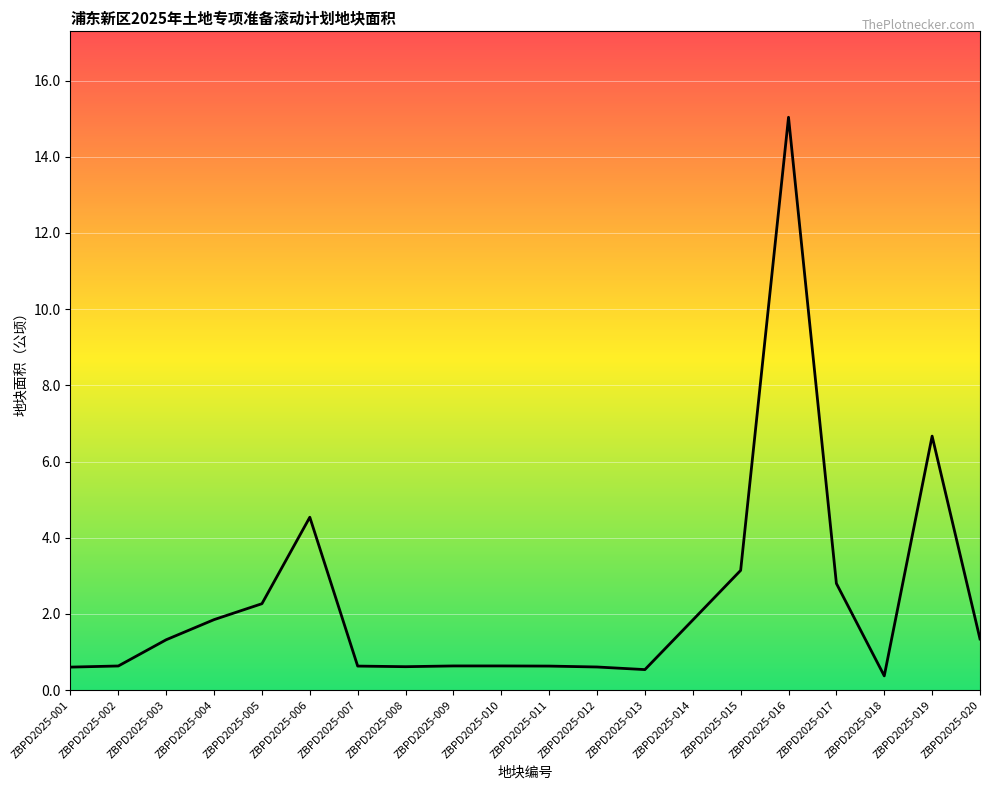

Where is the data nearest to the value 7?

ZBPD2025-019